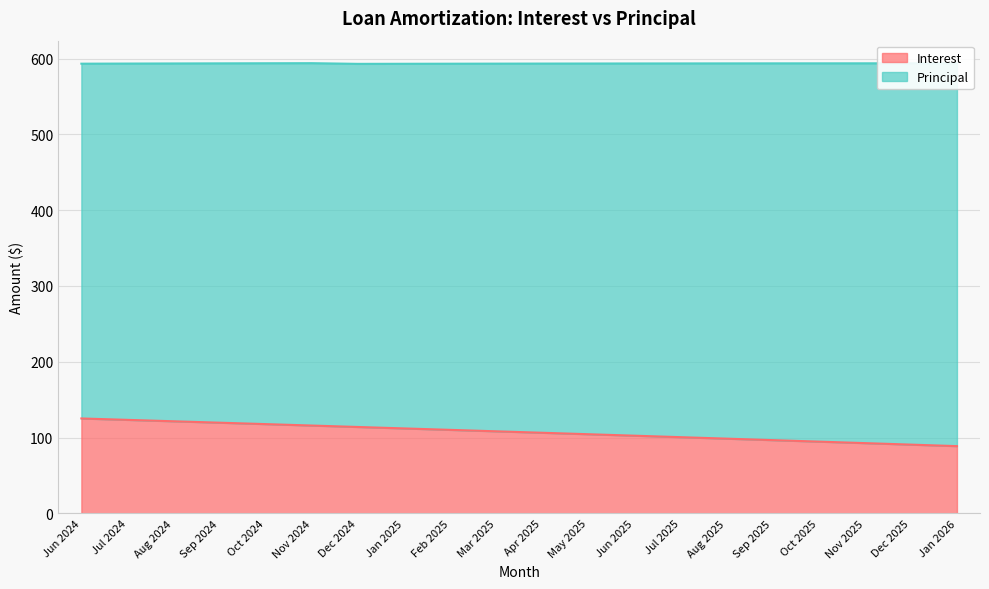

Rank the categories by value from highest to lowest.

Jun 2024, Jul 2024, Aug 2024, Sep 2024, Oct 2024, Nov 2024, Dec 2024, Jan 2025, Feb 2025, Mar 2025, Apr 2025, May 2025, Jun 2025, Jul 2025, Aug 2025, Sep 2025, Oct 2025, Nov 2025, Dec 2025, Jan 2026